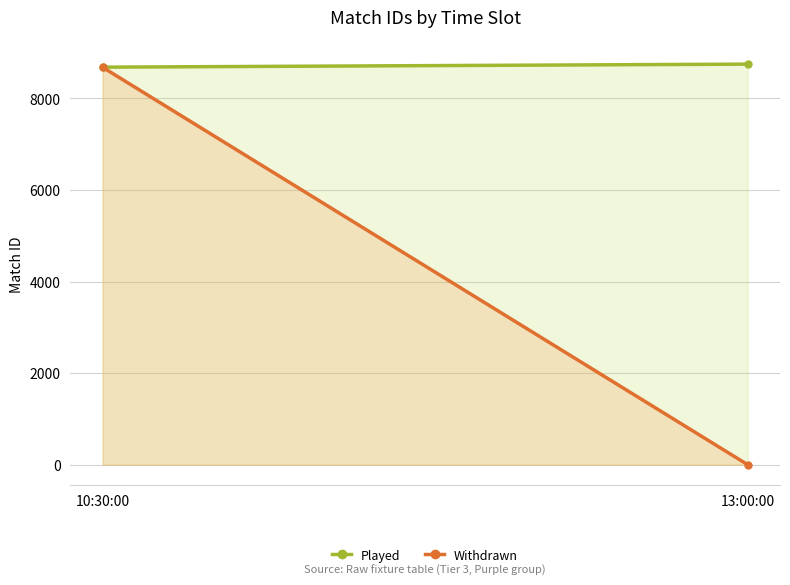

The value of Played at 10:30:00 is 1927. True or false?

False